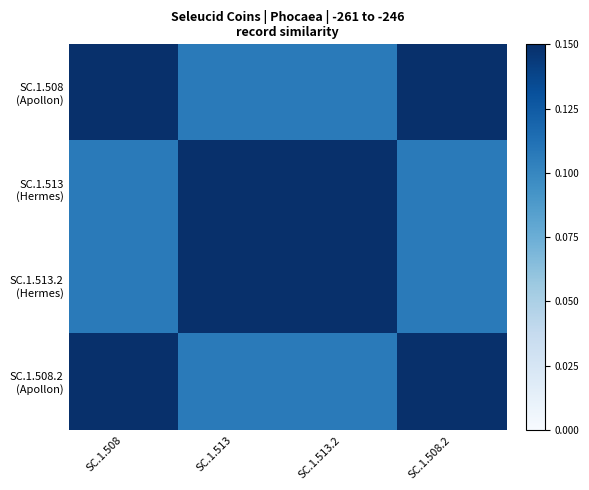

At which category is the sum across all series the highest?

SC.1.508